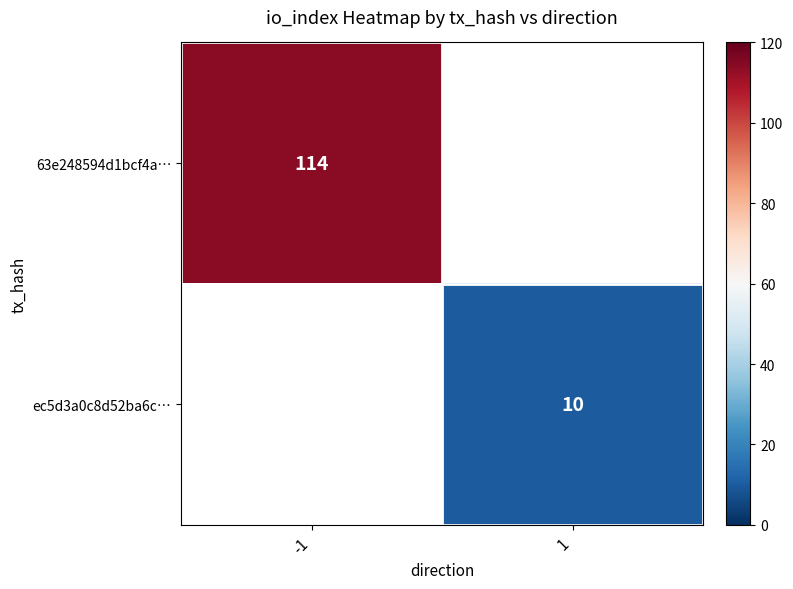

Is it true that 63e248594d1bcf4a… equals 46 at -1?

False